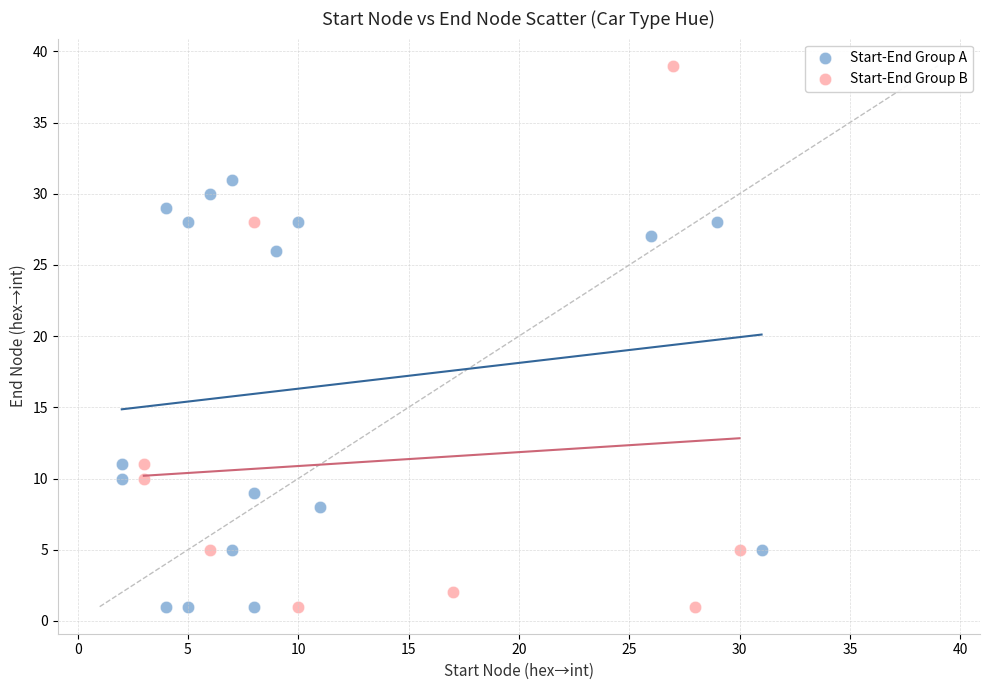

What are all the series names shown in the legend?

Start-End Group A, Start-End Group B